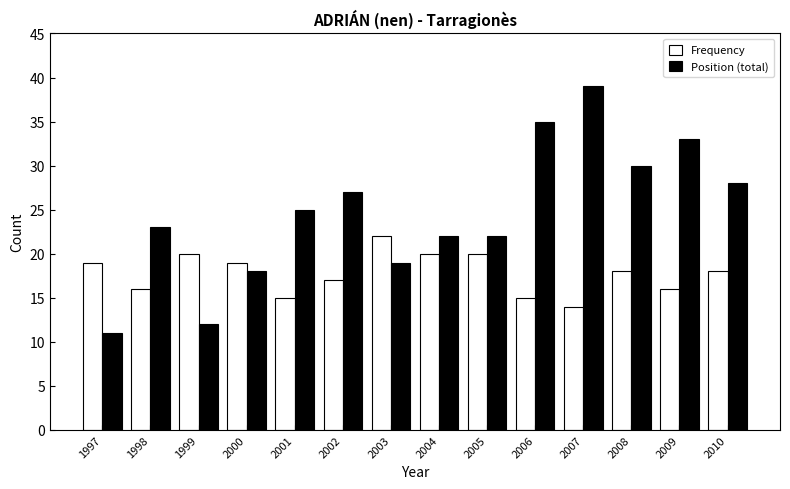

What is the smallest value displayed?

11